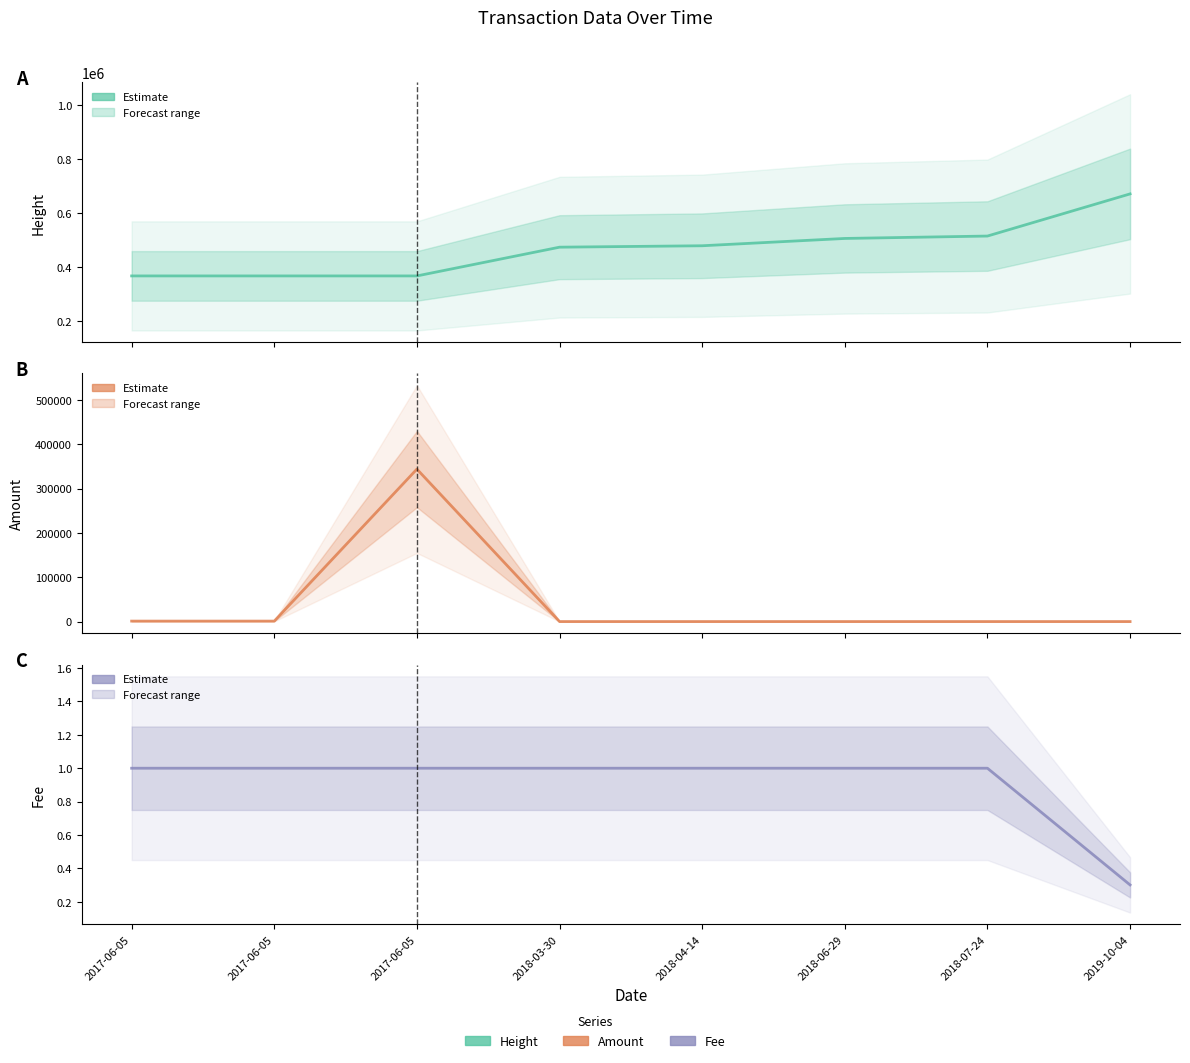

Rank the series by their maximum value, from highest to lowest.

Height, Amount, Fee